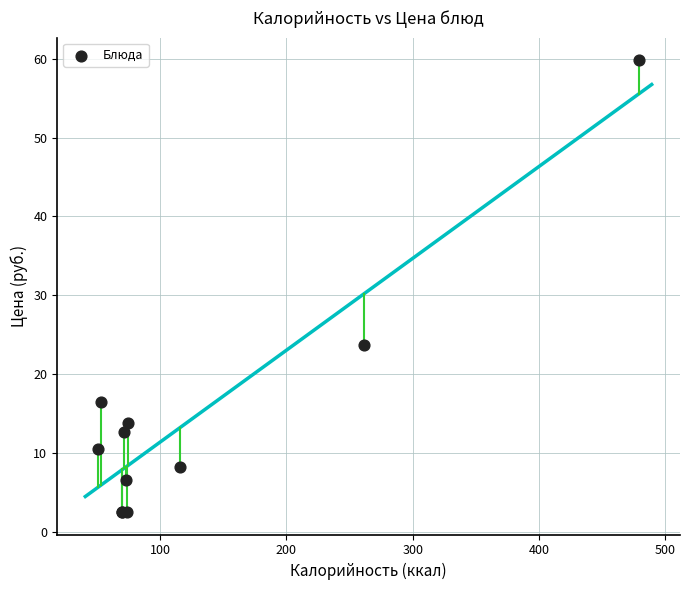

What Y value in the scatter plot is closest to 31?

23.7